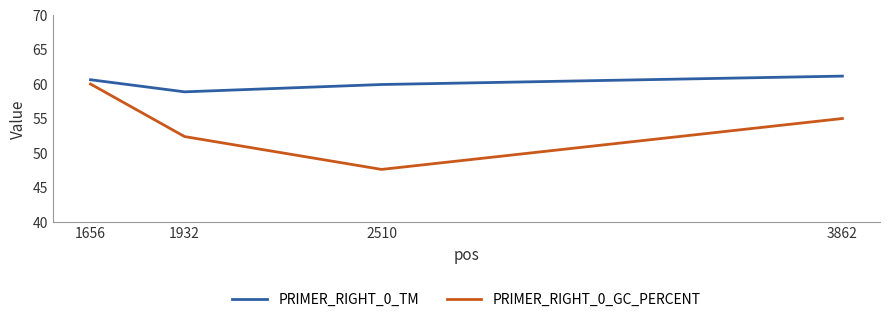

How many lines are shown in the chart?

2